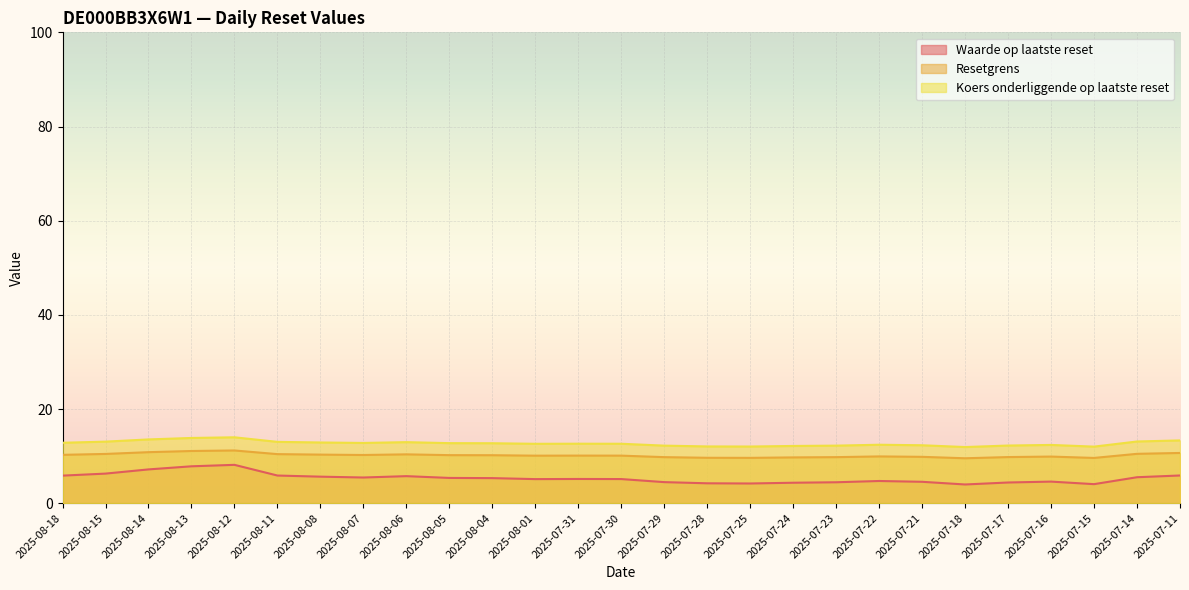

At 2025-07-16, list the series in order from smallest to largest.

Waarde op laatste reset, Resetgrens, Koers onderliggende op laatste reset